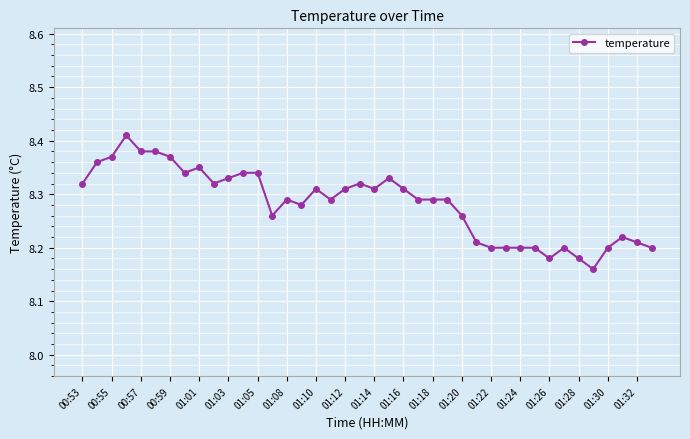

True or false: there are more than 2 points higher than both neighbors.

True